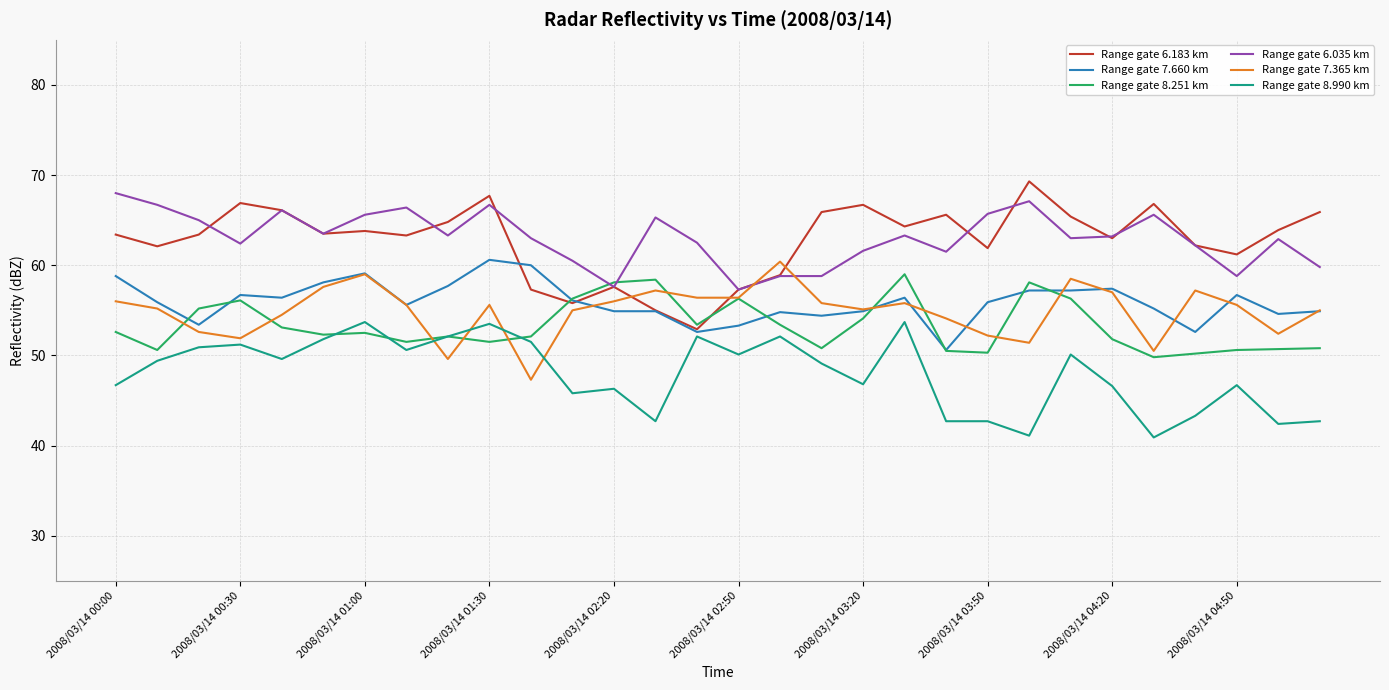

What is the minimum value shown in the chart?

40.9